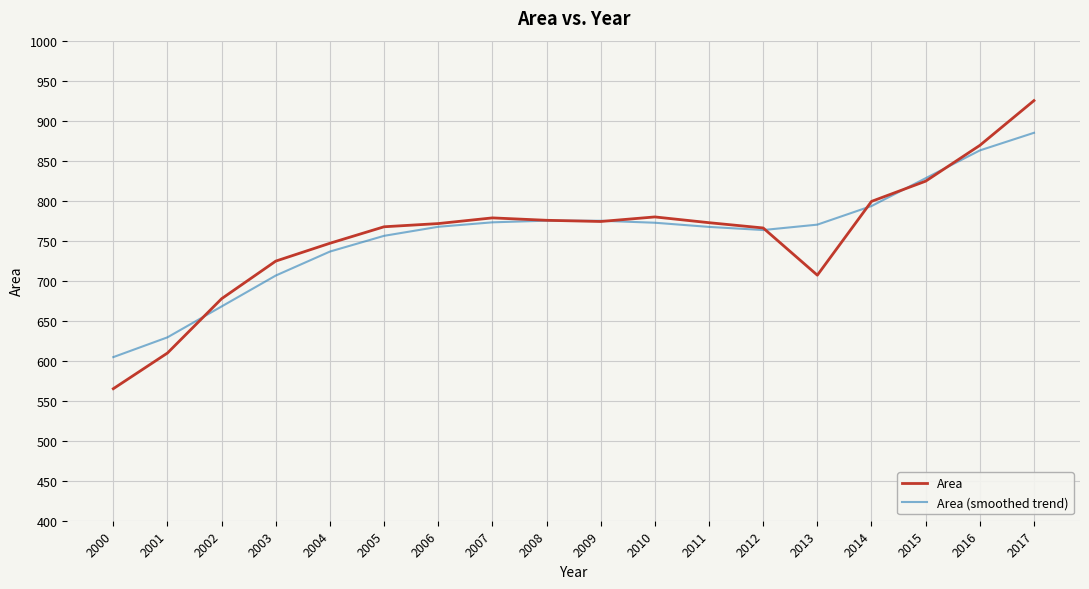

At which label does Area reach its peak?

2017